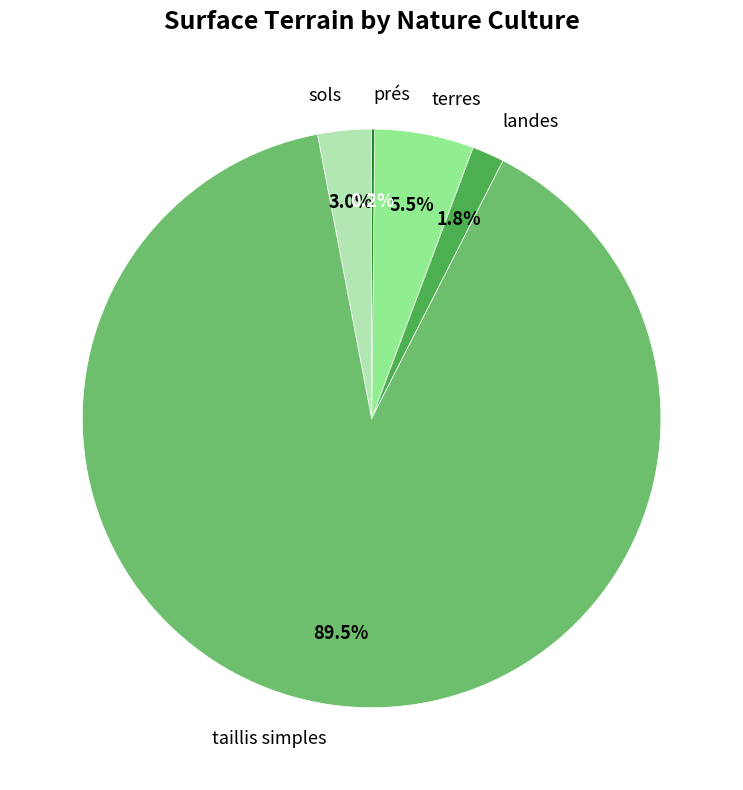

What is the ratio of the value at sols to the value at terres?

0.5